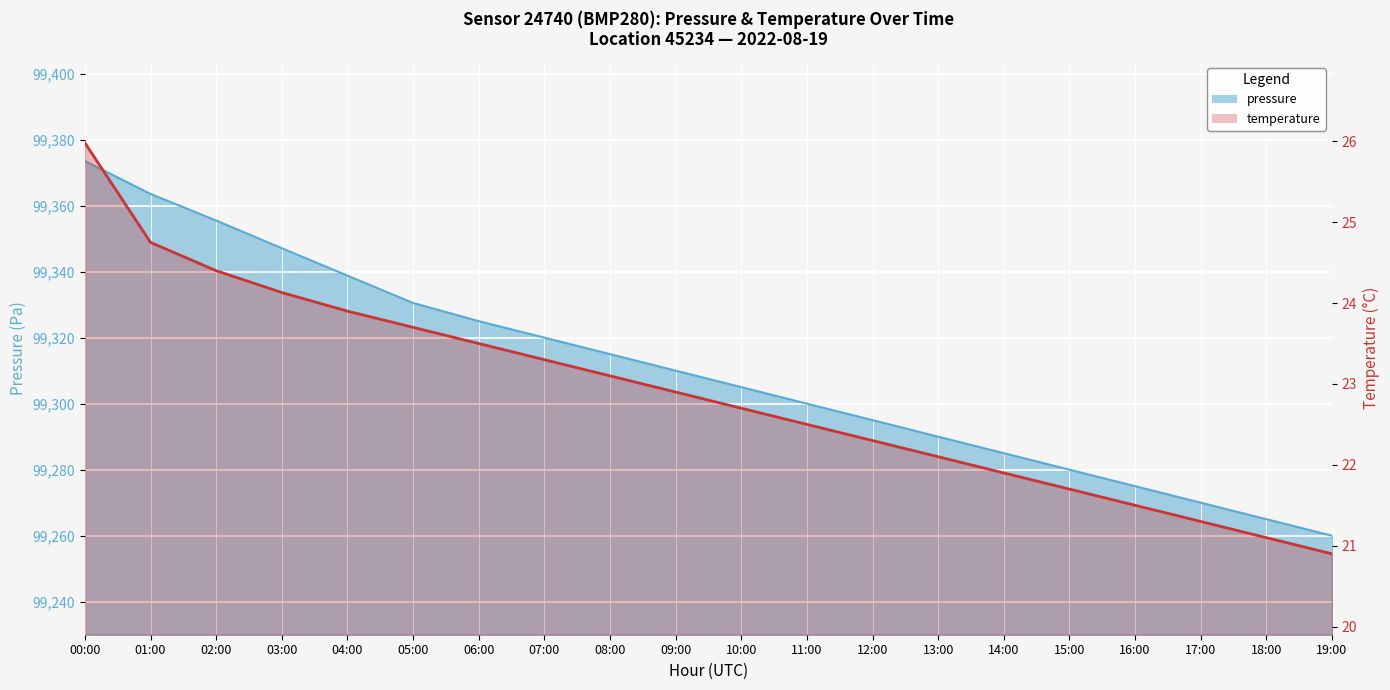

What is the label of the 10th point from the right?

10:00